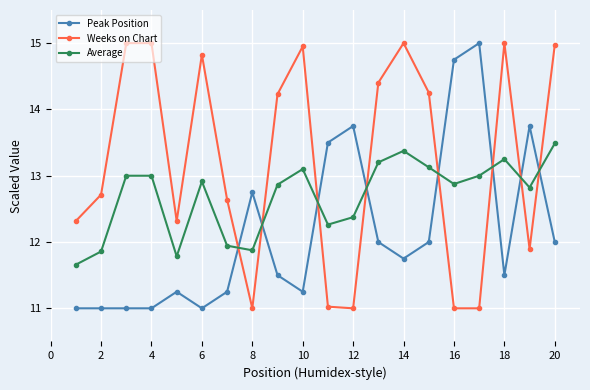

What is the minimum value shown in the chart?

11.0